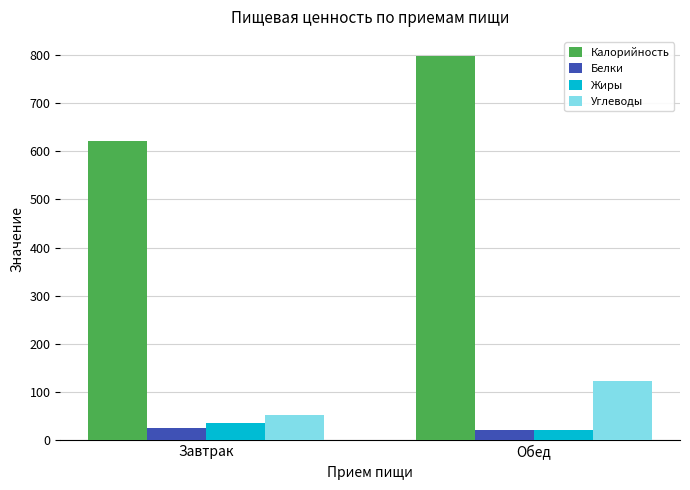

At which label is Калорийность closest to 709?

Завтрак